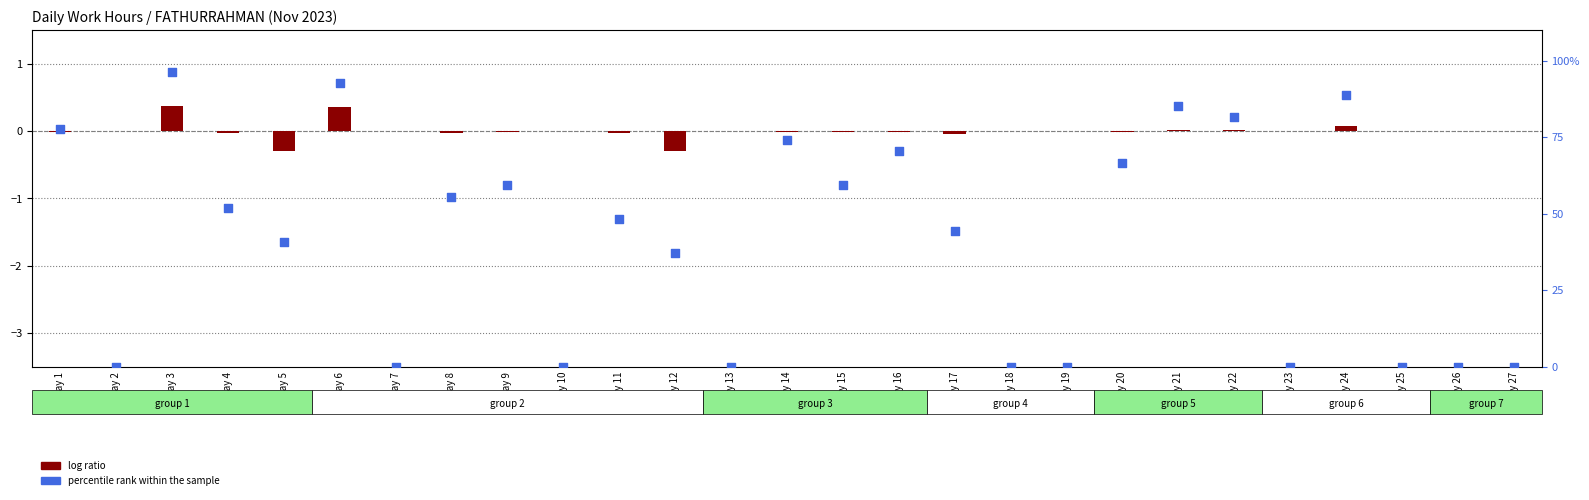

Which series has the widest spread of Y values?

percentile rank within the sample